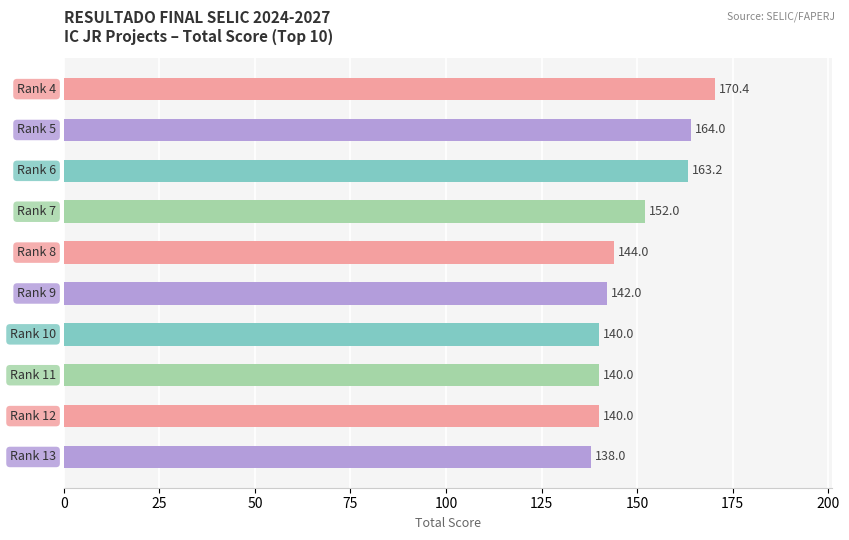

What is the difference between the maximum and minimum values?

32.4